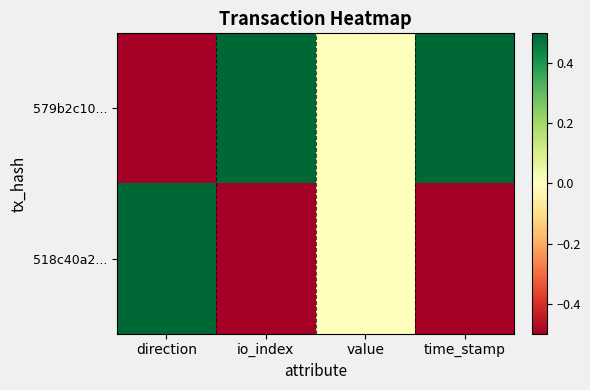

Reading left to right, transcribe all the data shown in this chart.

579b2c10...: direction=-1	io_index=1	value=0	time_stamp=1
518c40a2...: direction=1	io_index=-1	value=0	time_stamp=-1